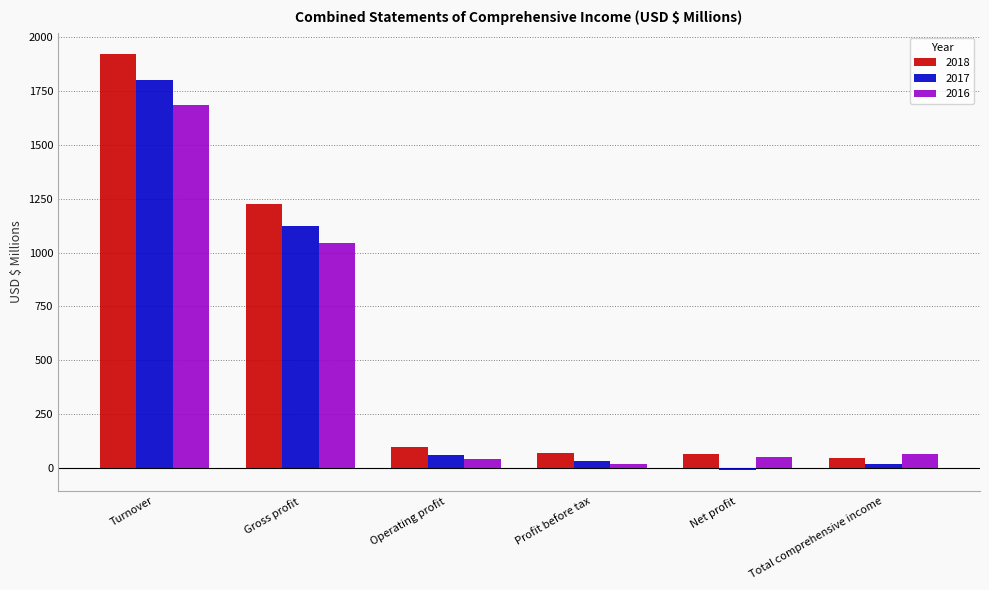

Which label corresponds to the smallest value in the chart?

Net profit